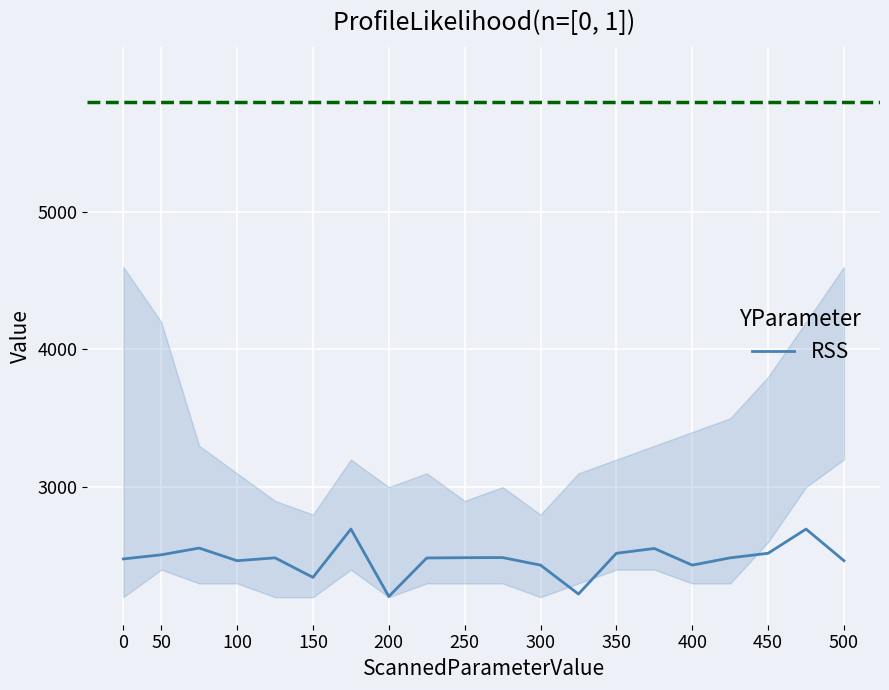

Reading right to left, transcribe all the data shown in this chart.

2465	2695	2519	2486	2433	2554	2519	2223	2433	2488	2487	2485	2205	2695	2344	2486	2465	2557	2508	2478